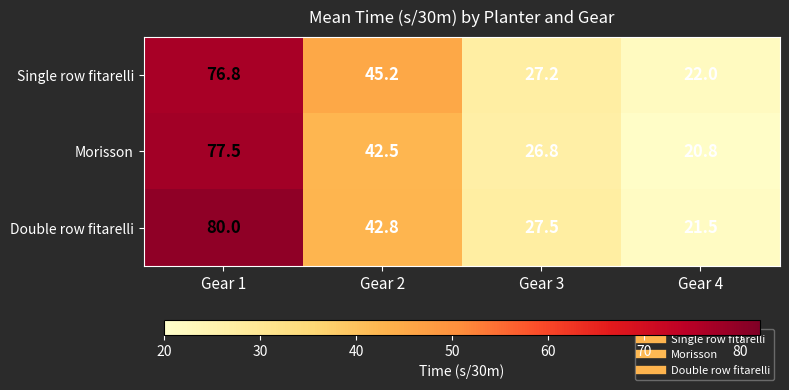

What is the average value of the Single row fitarelli series?

42.8